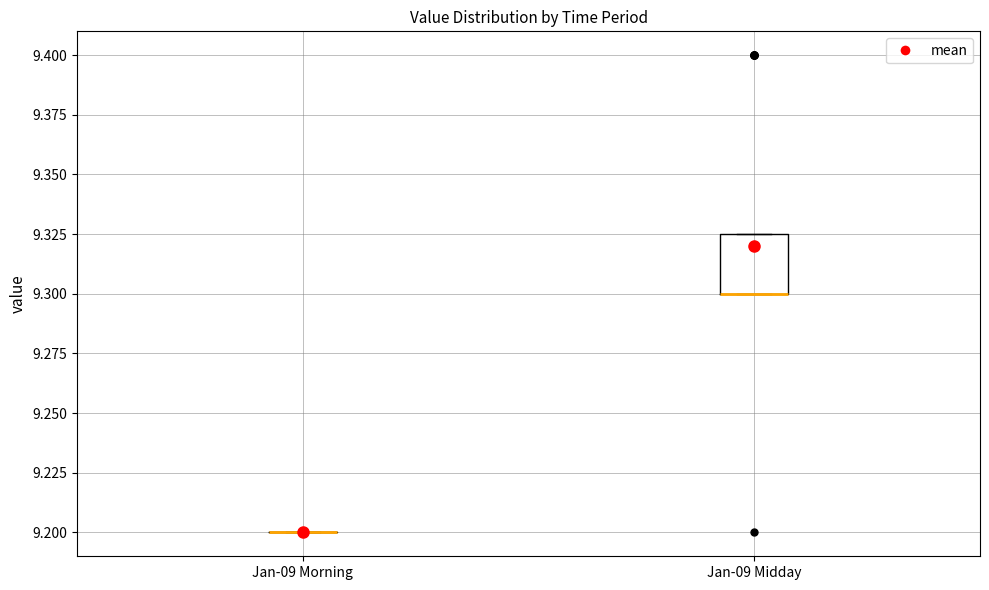

Reading left to right, transcribe this box plot: for each box, give where its median line is, the range the box spans, and where its two whiskers end, as read against the y-axis. The values are not printed on the chart, so give them approximately, as read against the axis.

Jan-09 Morning: box collapsed to a line at 9.200, whiskers 9.200 to 9.200
Jan-09 Midday: median 9.300 (drawn on the box's lower edge), box 9.300 to 9.325, whiskers 9.300 to 9.325